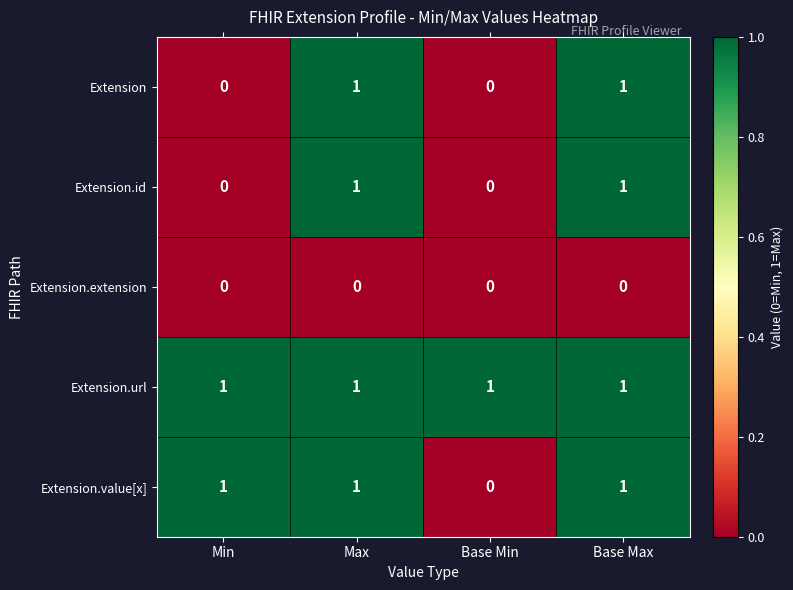

At how many categories does at least one series exceed 0?

4